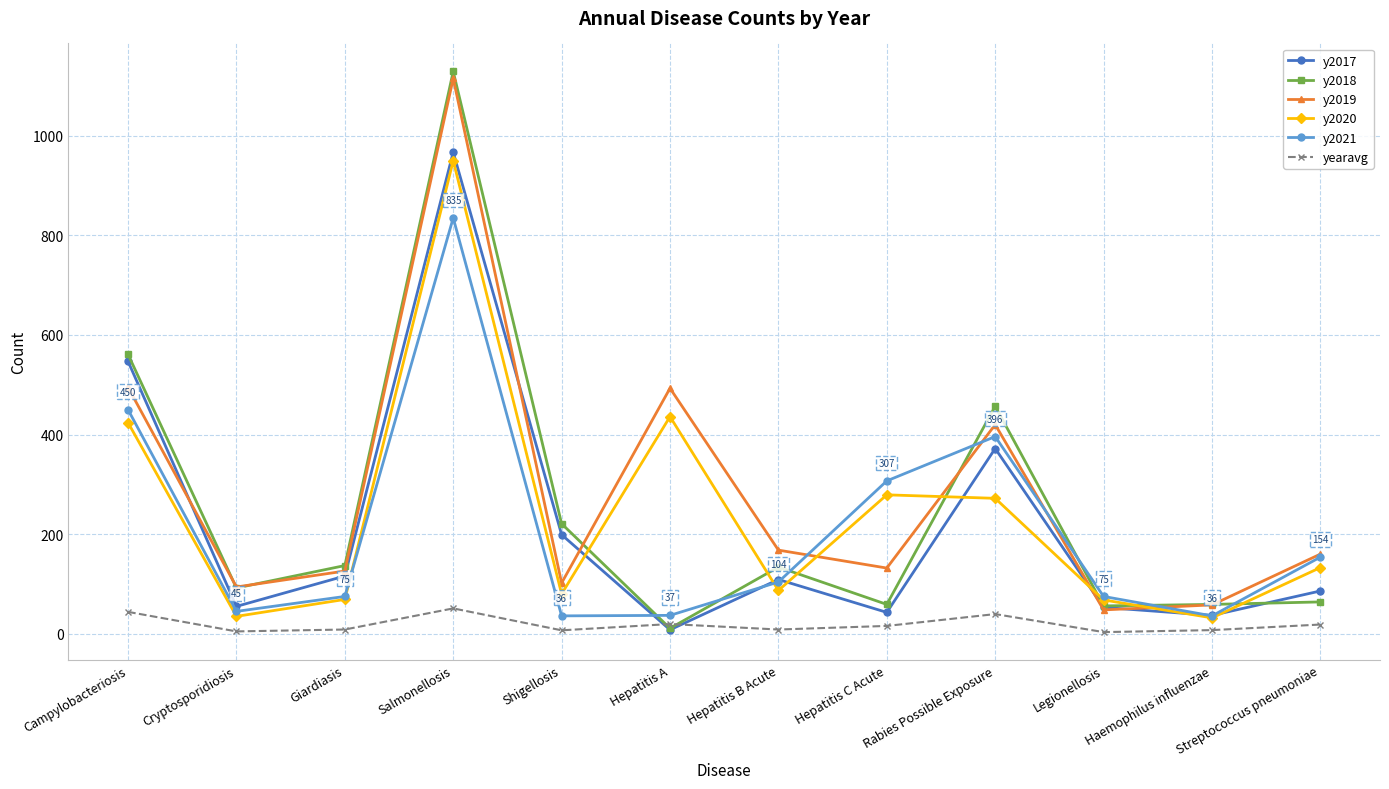

Which series has the largest range (max minus min)?

y2018